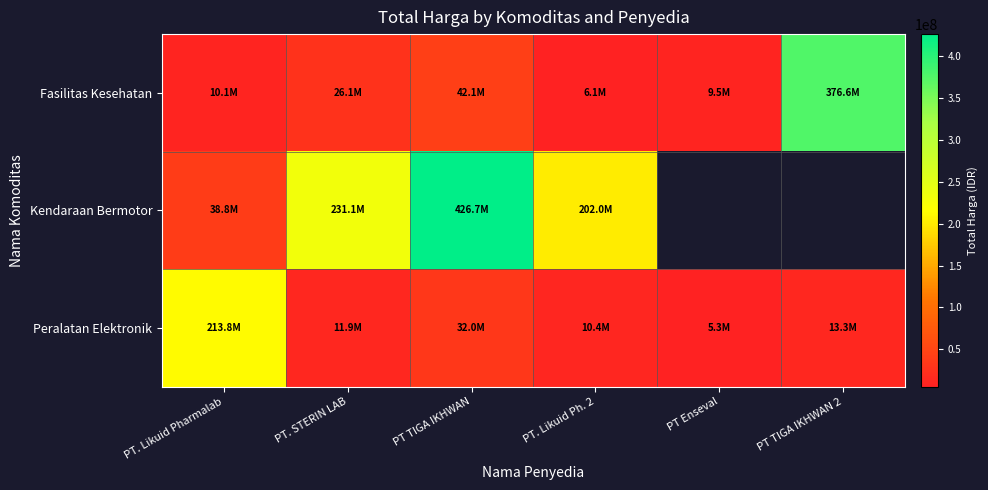

True or false: Fasilitas Kesehatan has a value of 552858898.4 at PT TIGA IKHWAN 2.

False